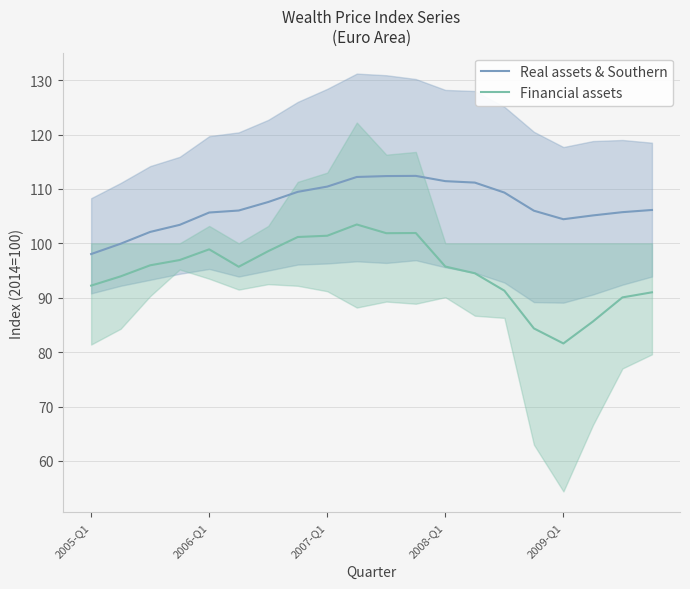

True or false: Real assets & Southern and Financial assets intersect in this chart.

False